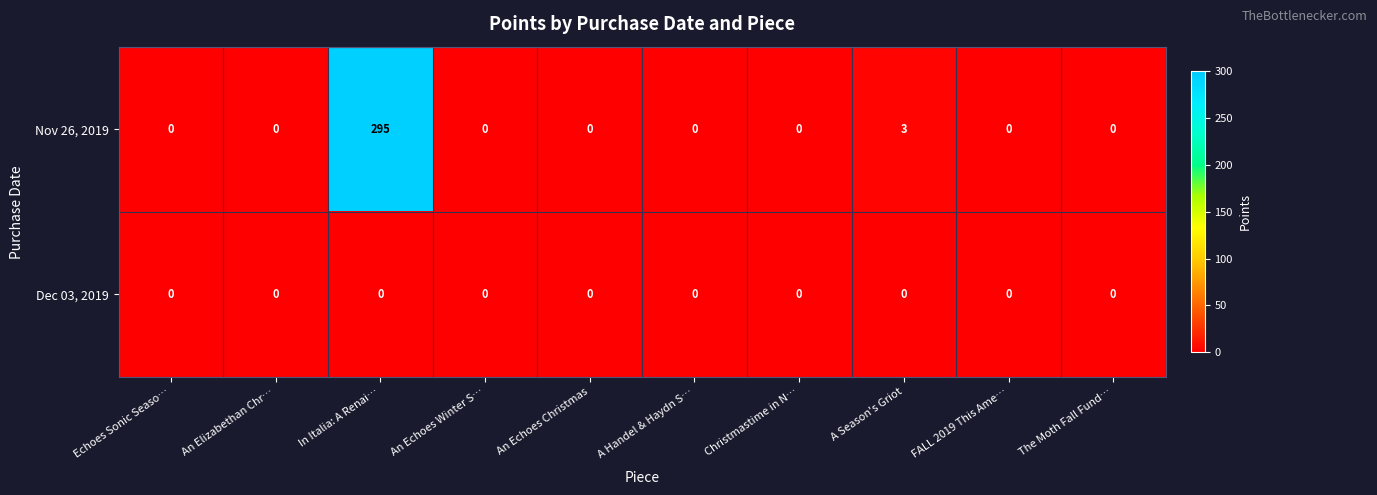

Where is Nov 26, 2019 nearest to the value 147?

A Season's Griot